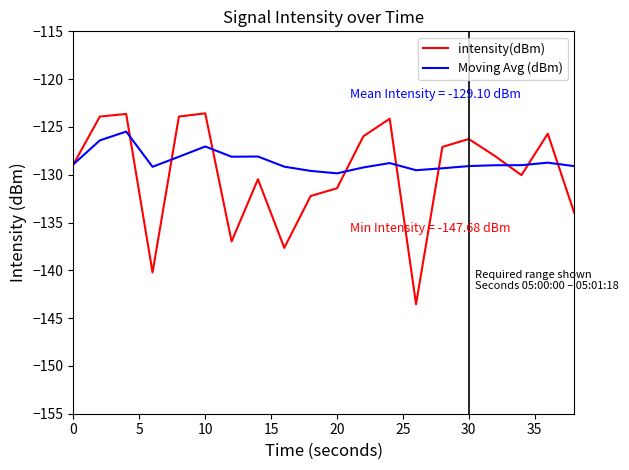

What is the smallest value displayed?

-143.5